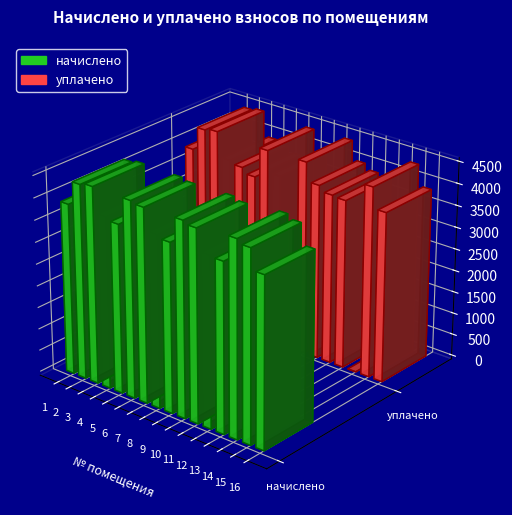

What is the value of the уплачено bar at the 4th from the left?

3916.4